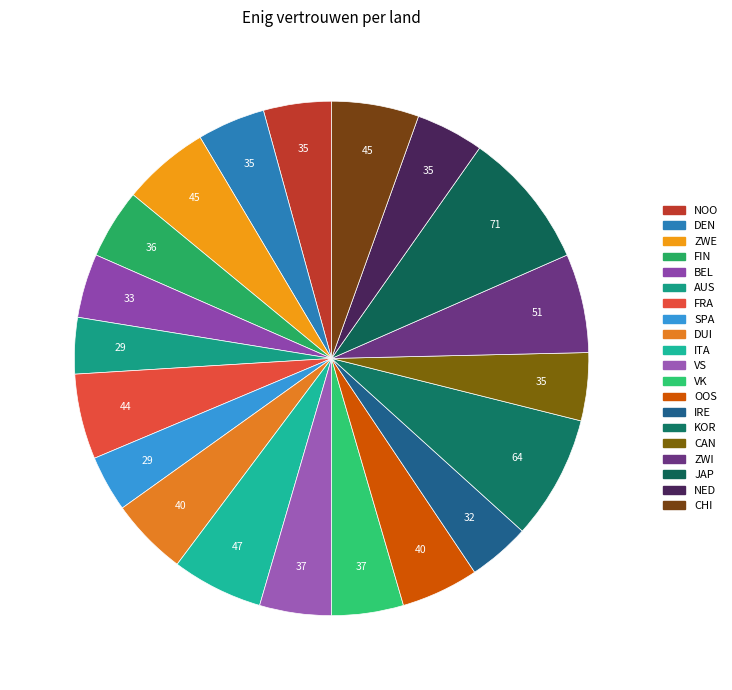

What percentage is NOT represented by JAP?

91.3%